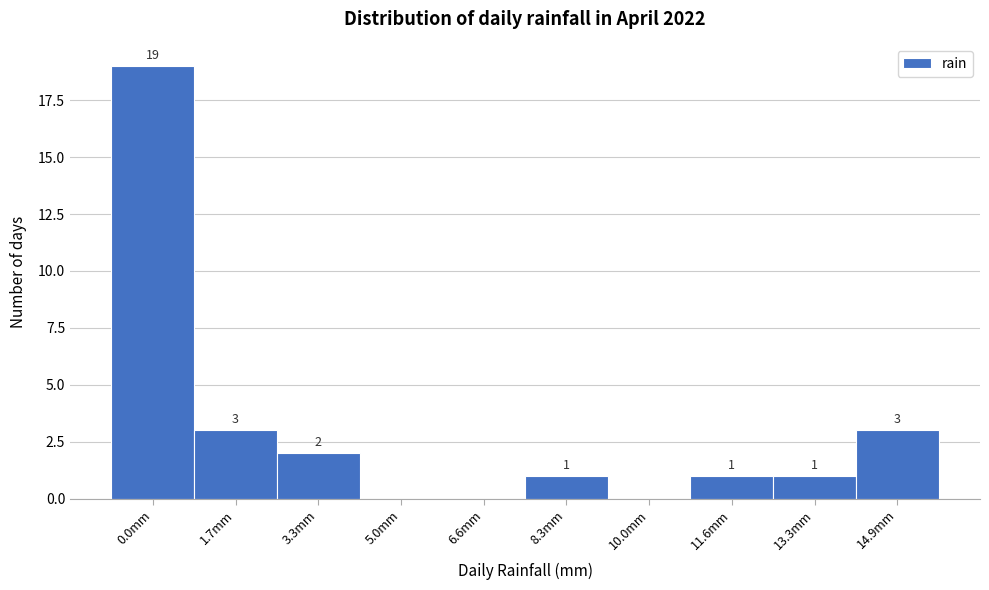

Reading left to right, transcribe all the data shown in this chart.

0.0mm=19	1.7mm=3	3.3mm=2	5.0mm=0	6.6mm=0	8.3mm=1	10.0mm=0	11.6mm=1	13.3mm=1	14.9mm=3